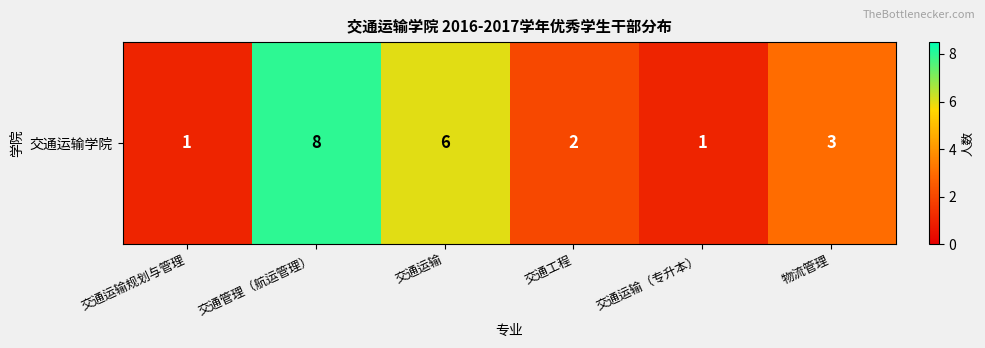

The chart shows a value of 1 at 交通运输（专升本）. True or false?

True